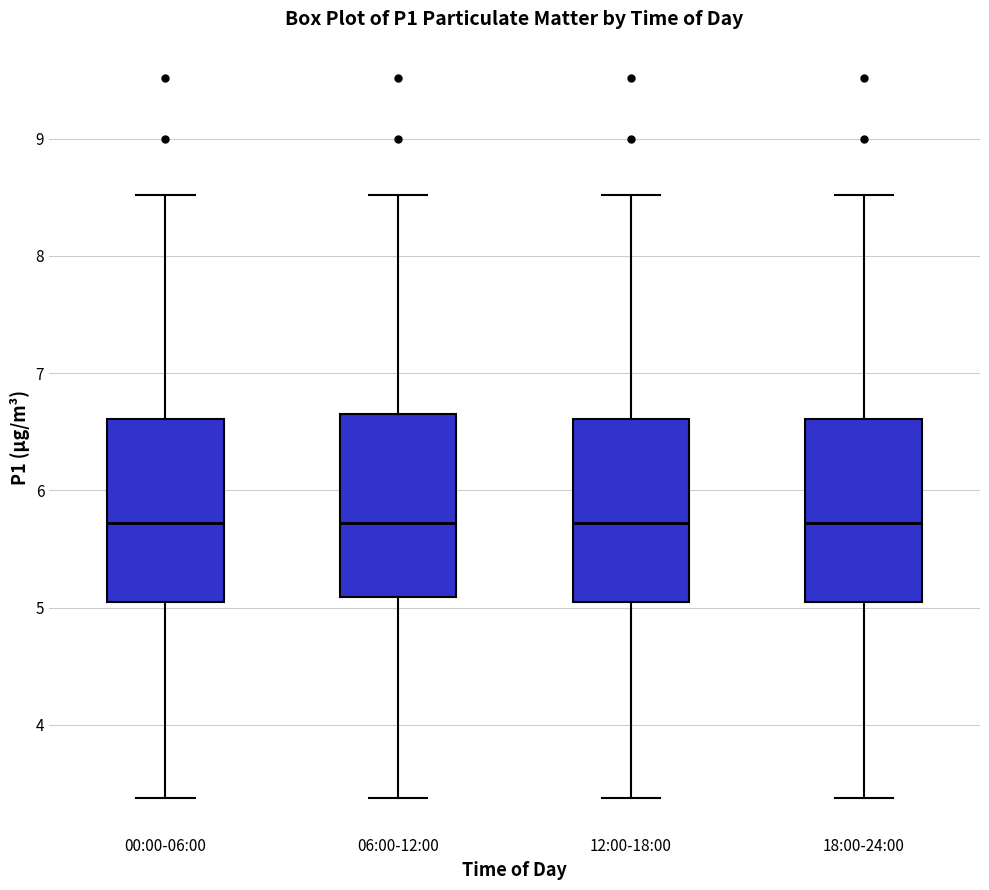

Where is the lower edge of the box for 00:00-06:00 on the y-axis? The values are not printed on the chart, so give them approximately, as read against the axis.

5.0